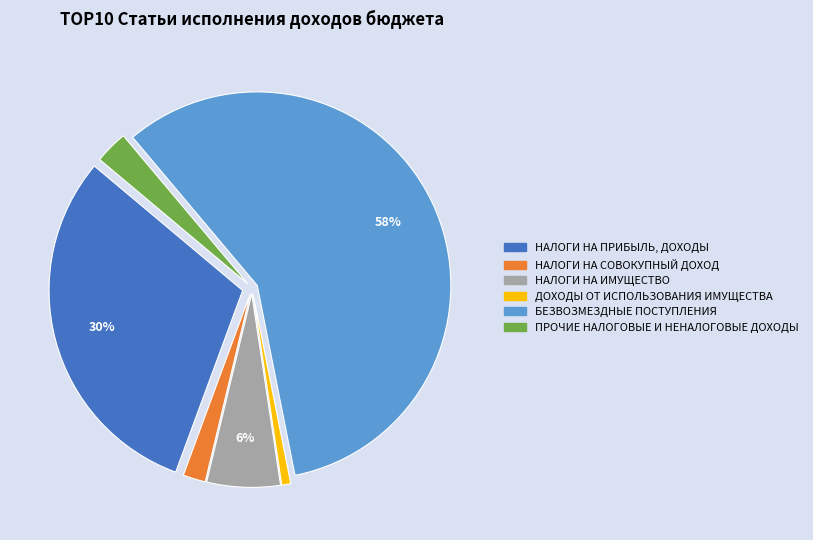

Is there any slice that represents more than half of the pie?

Yes